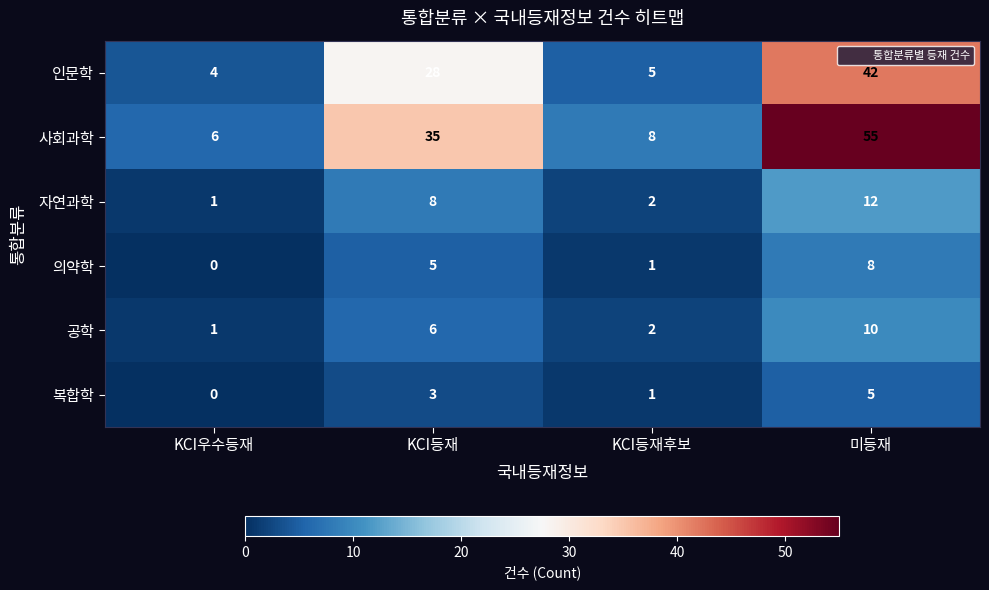

What is the difference between the maximum and second lowest values in the 공학 series?

8